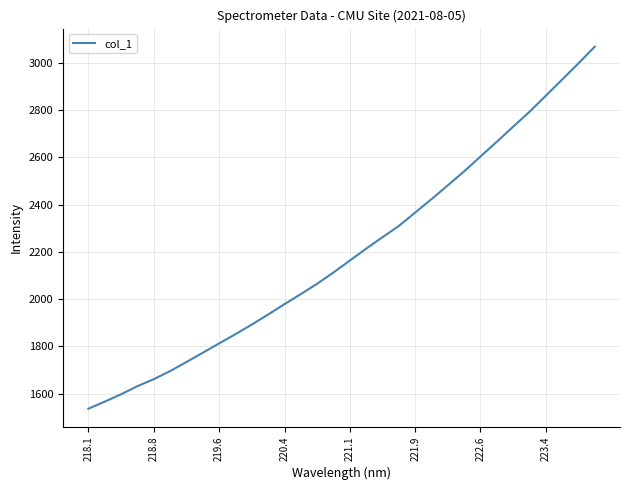

What is the difference between the maximum and minimum values?

1532.4